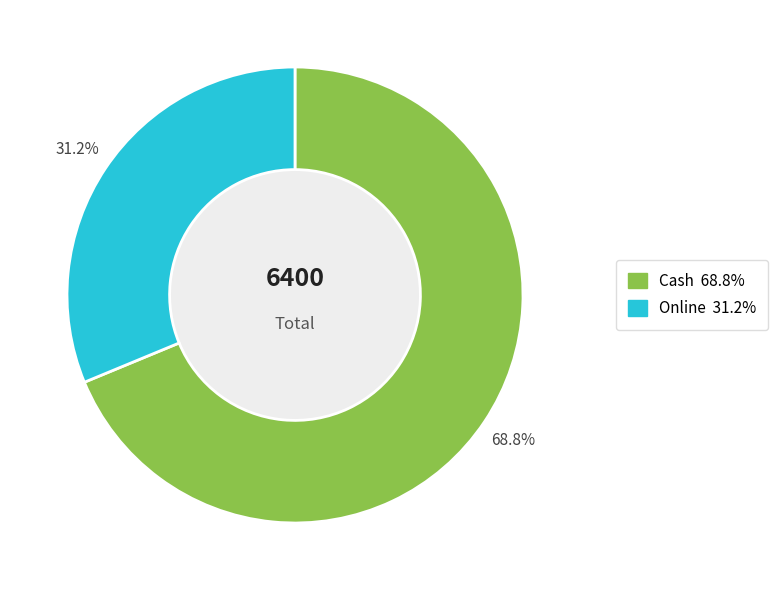

To the nearest percent, what is the average slice percentage?

50%